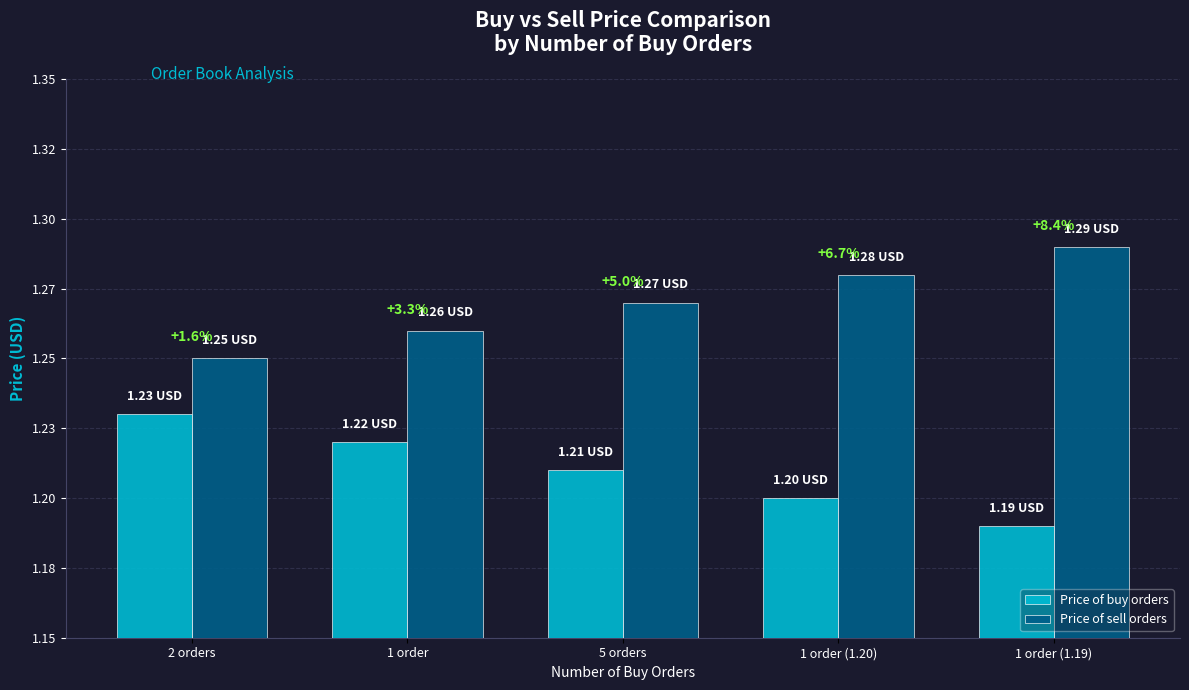

Is it true that Price of buy orders equals 2.0 at 1 order?

False